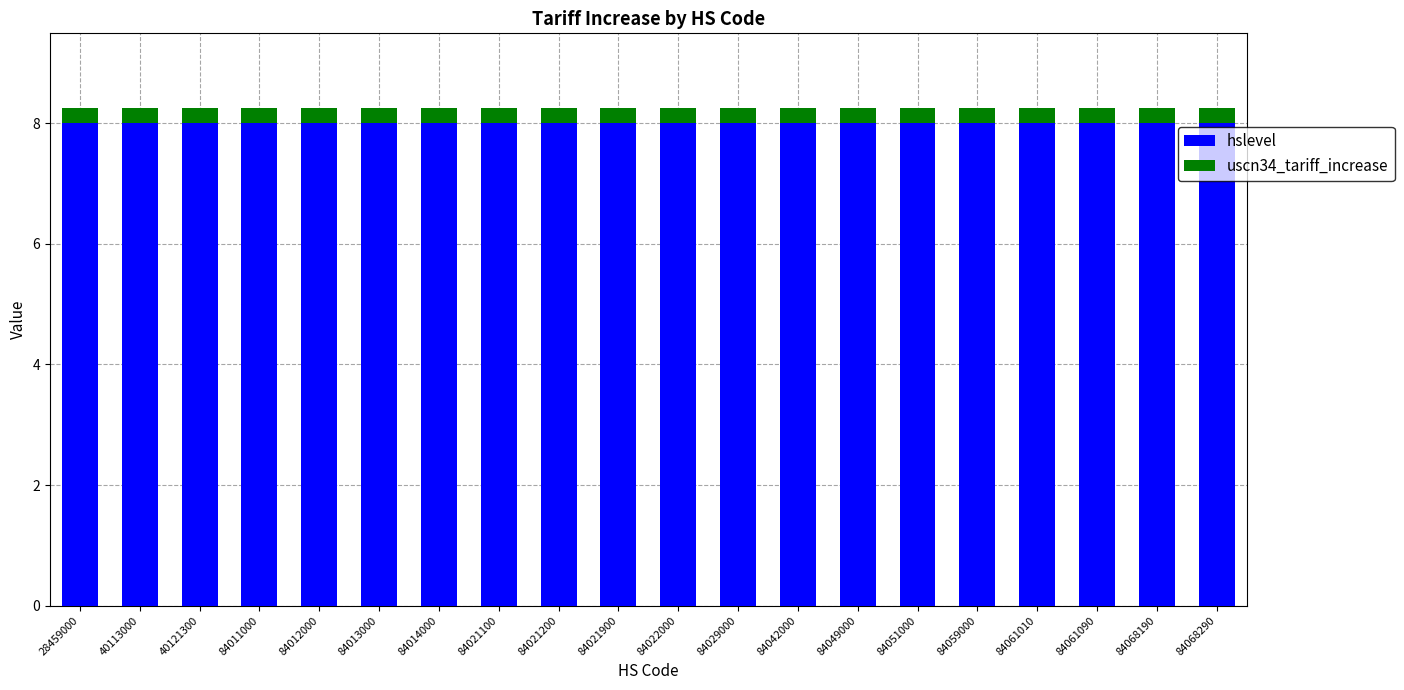

What is the average value of the hslevel series?

8.0